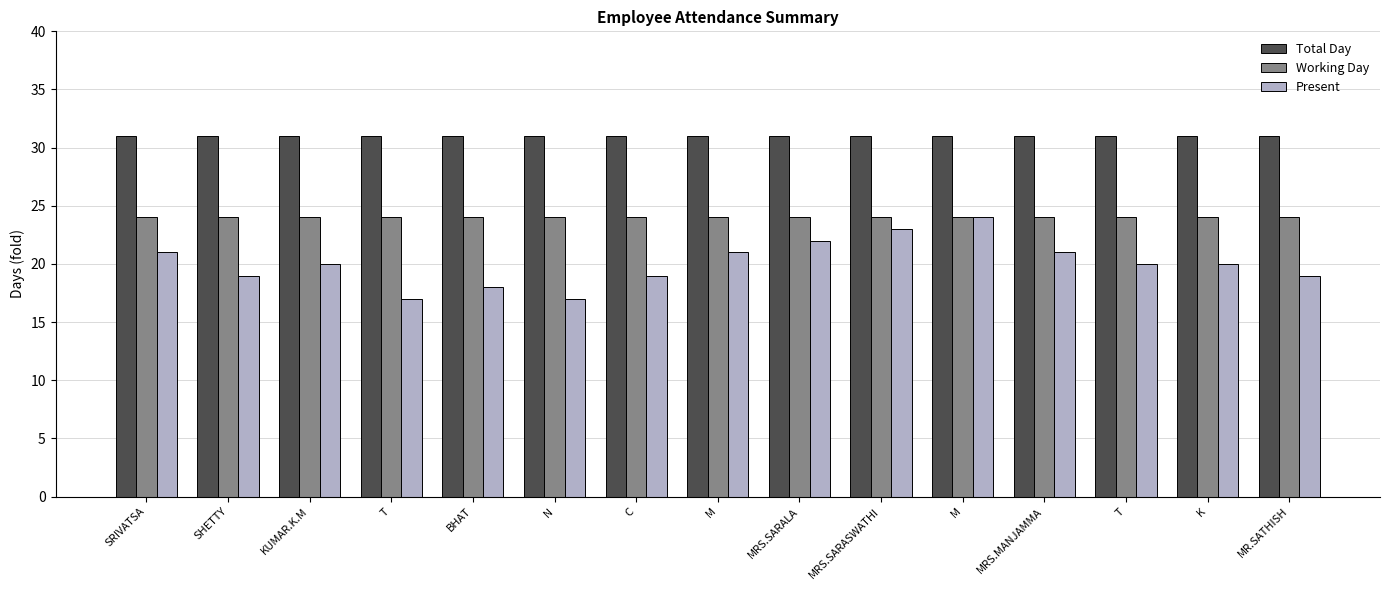

What is the maximum value for Working Day?

24